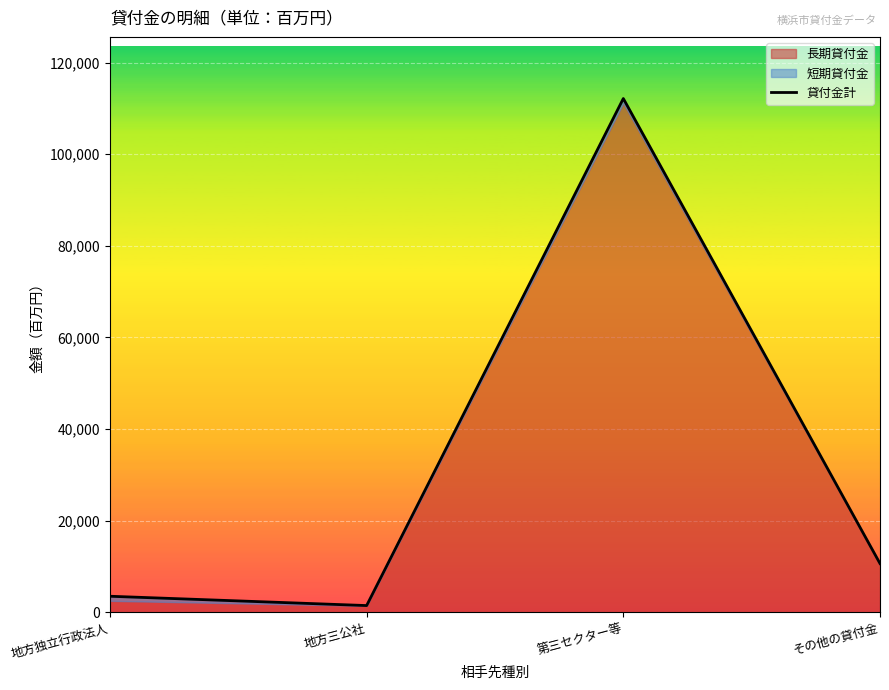

Where is the first local maximum?

第三セクター等